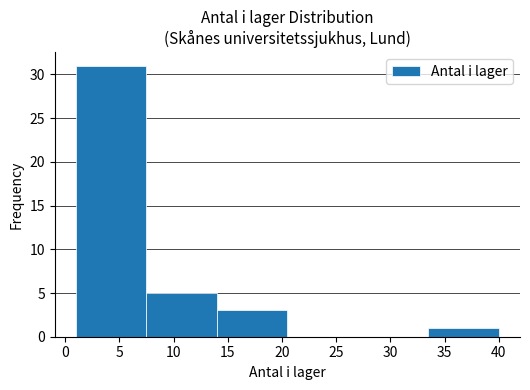

How tall is the bar that spans 33.5 to 40.0 on the x-axis? The values are not printed on the chart, so give them approximately, as read against the axis.

1